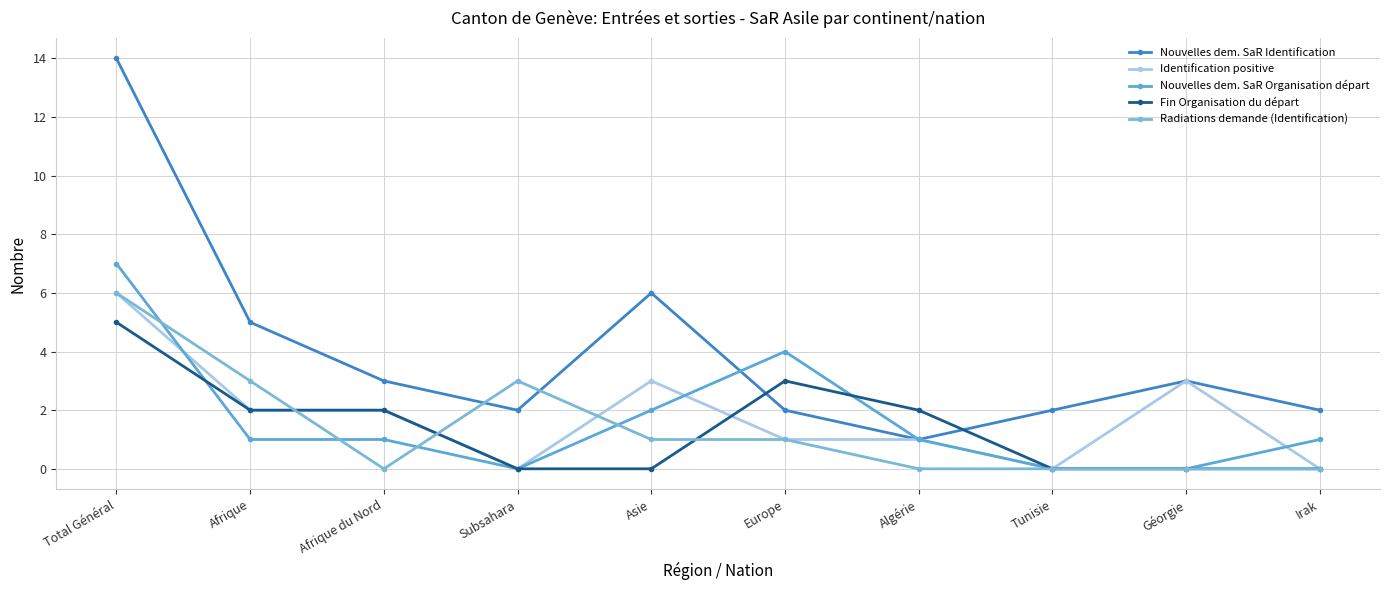

At how many categories does at least one series exceed 3?

4